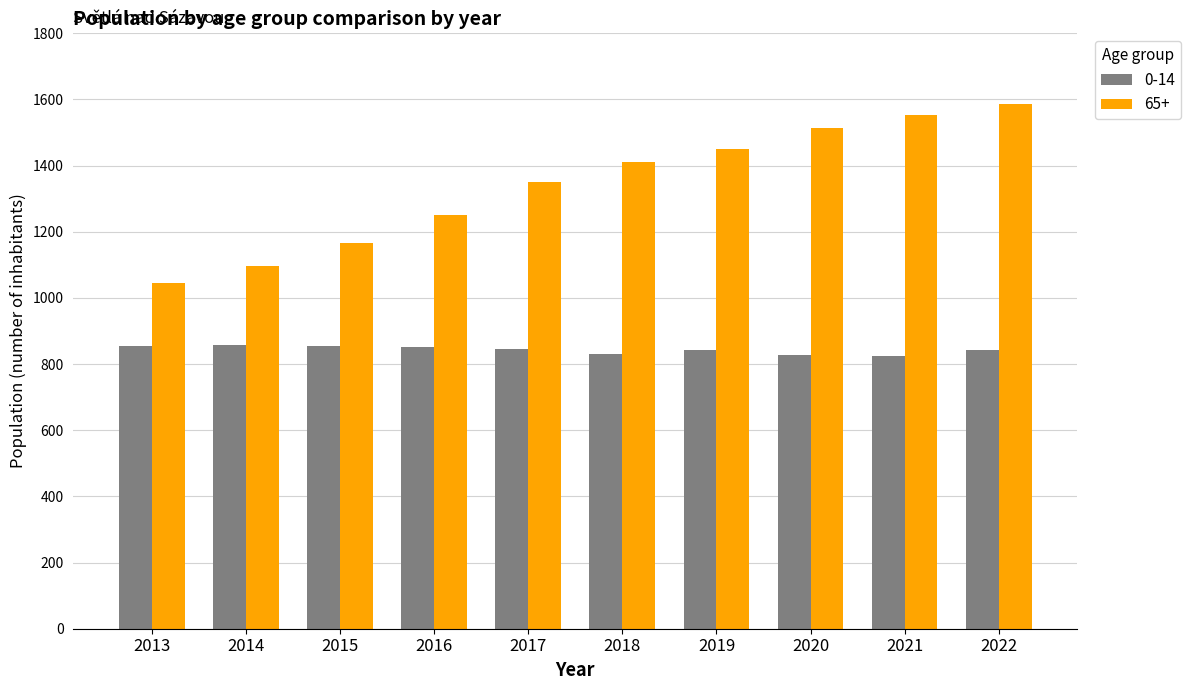

Which series has the widest spread of values?

65+